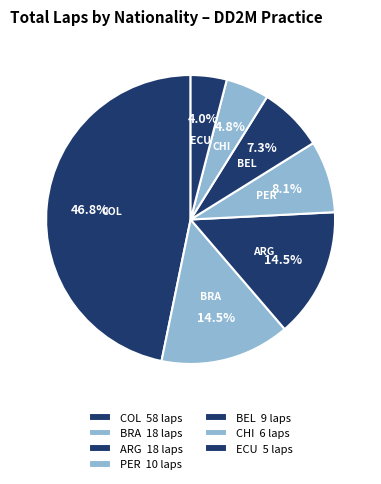

How many slices are in this pie chart?

7